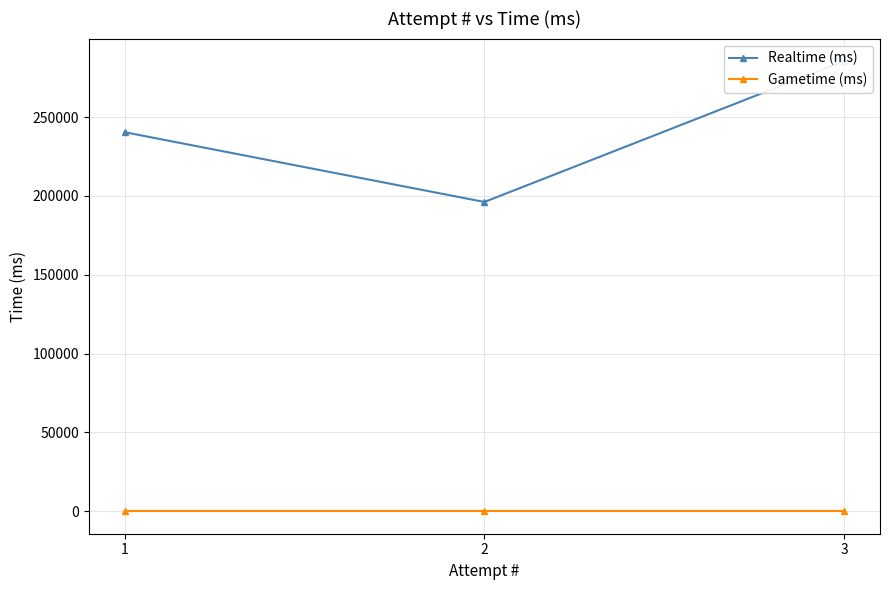

What is the difference between the maximum and minimum values in the Realtime (ms) series?

89392